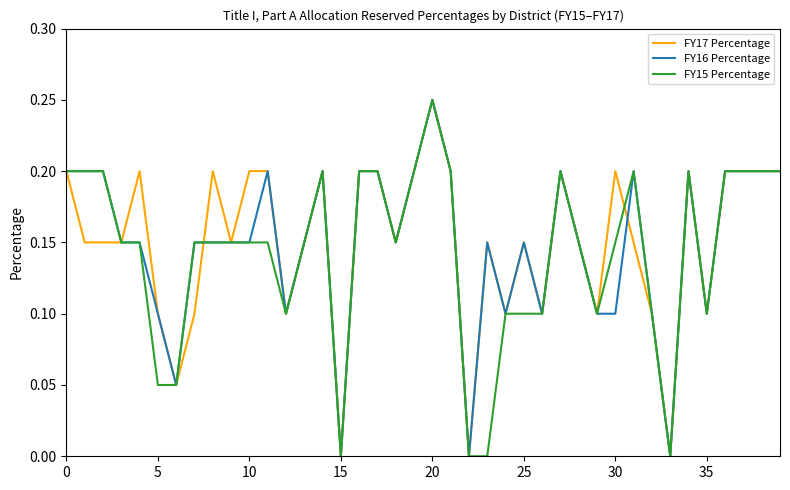

Rank the series by their average value, from lowest to highest.

FY15 Percentage, FY16 Percentage, FY17 Percentage